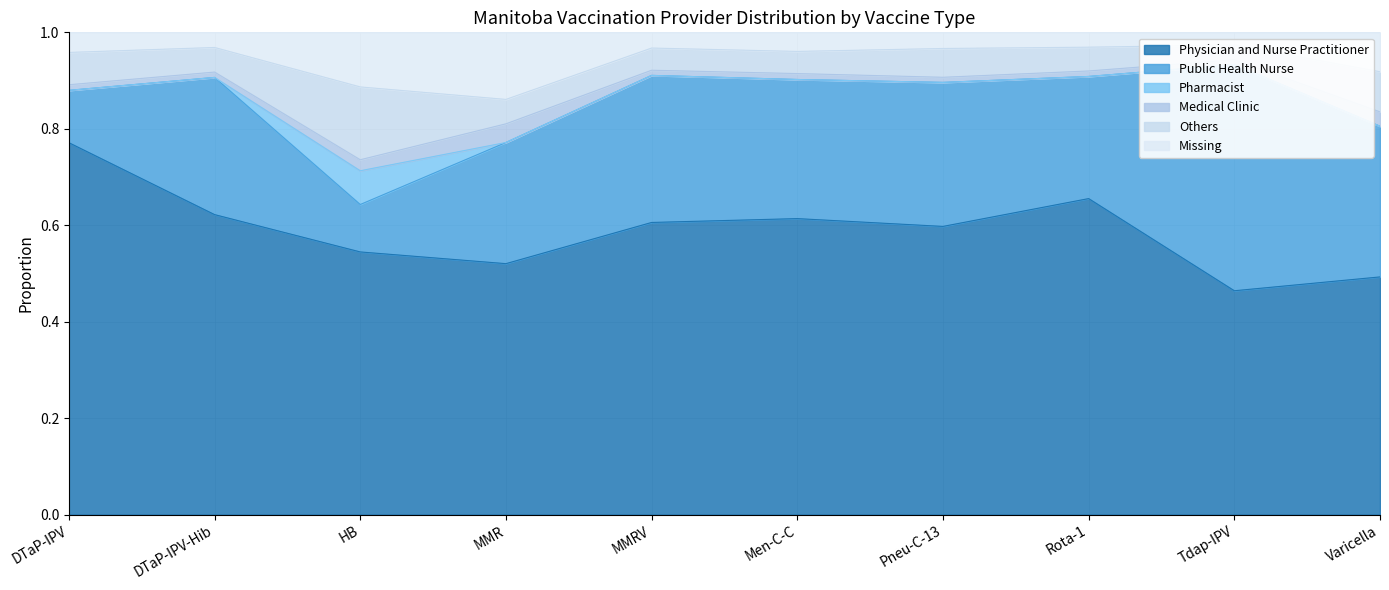

Rank the series at MMR from lowest to highest value.

Pharmacist, Medical Clinic, Others, Missing, Public Health Nurse, Physician and Nurse Practitioner